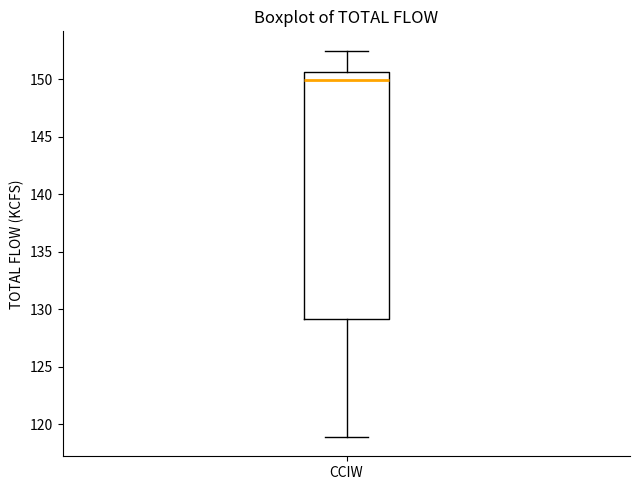

Read this box plot against the y-axis: the position of the median line, the range covered by the box, and the ends of both whiskers. The values are not printed on the chart, so give them approximately, as read against the axis.

median 150.0, box 129.0 to 150.5, whiskers 119.0 to 152.5